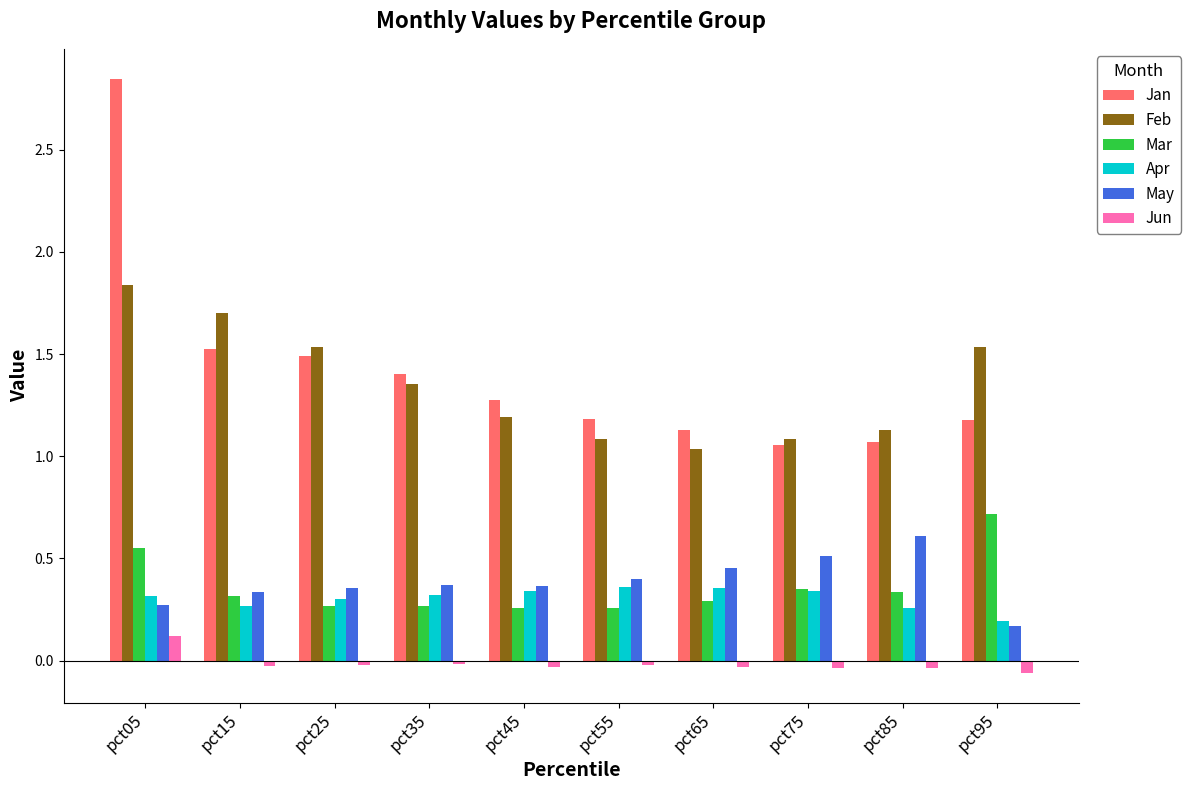

Which series has the widest spread of values?

Jan